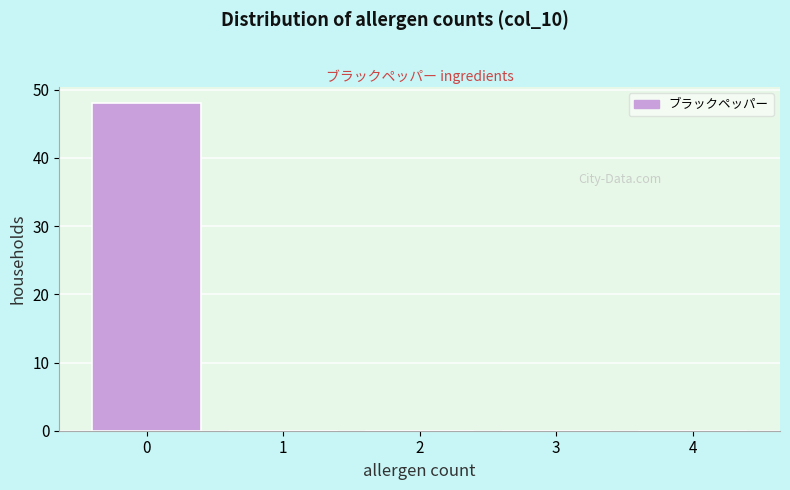

Reading left to right, transcribe this chart: for each bar, give the range it covers on the x-axis and its height. The values are not printed on the chart, so give them approximately, as read against the axis.

-0.5 to 0.5: 48
0.5 to 1.5: 0
1.5 to 2.5: 0
2.5 to 3.5: 0
3.5 to 4.5: 0